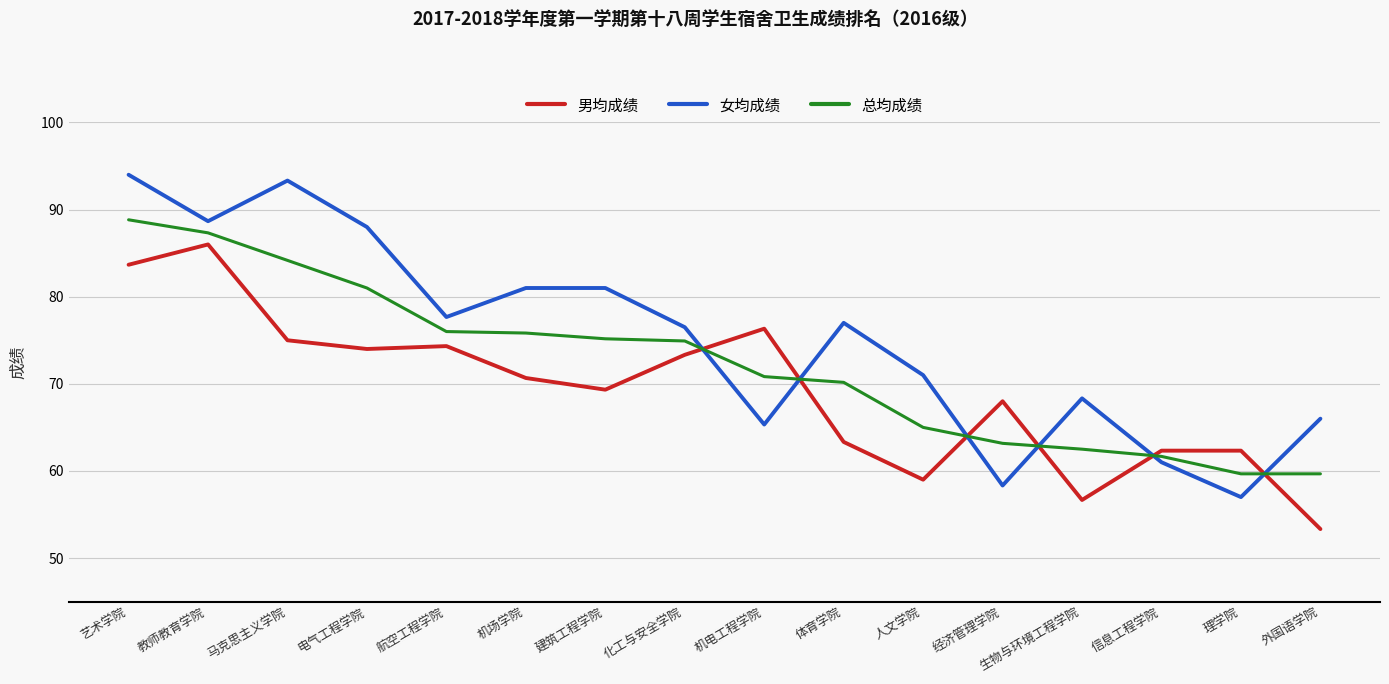

Which category has the highest value in the 女均成绩 series?

艺术学院